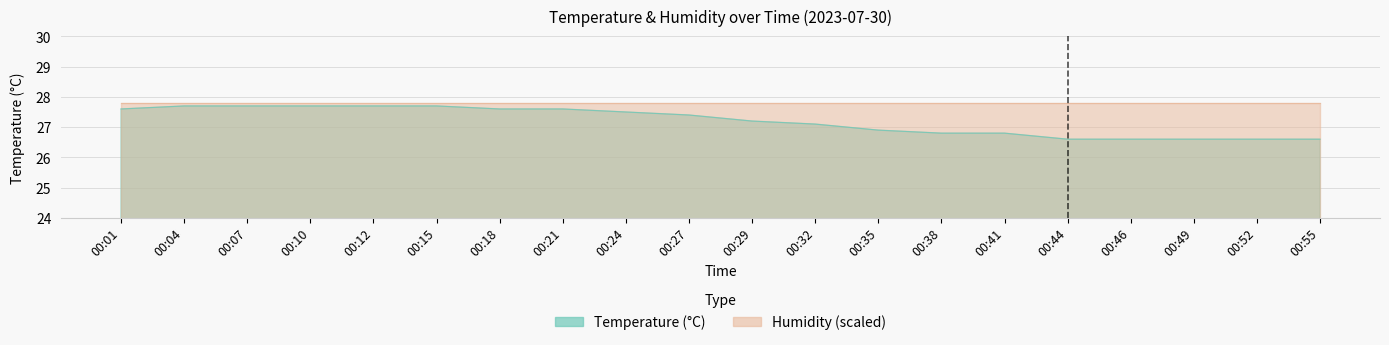

What is the average value?

27.2